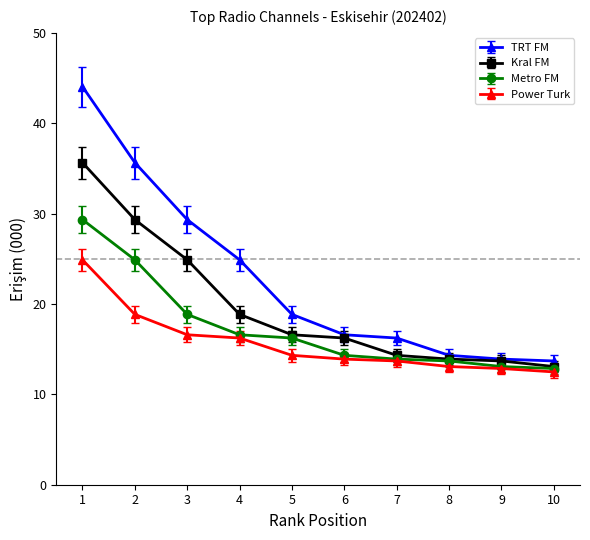

What value does the Kral FM series have at 9?

13.7